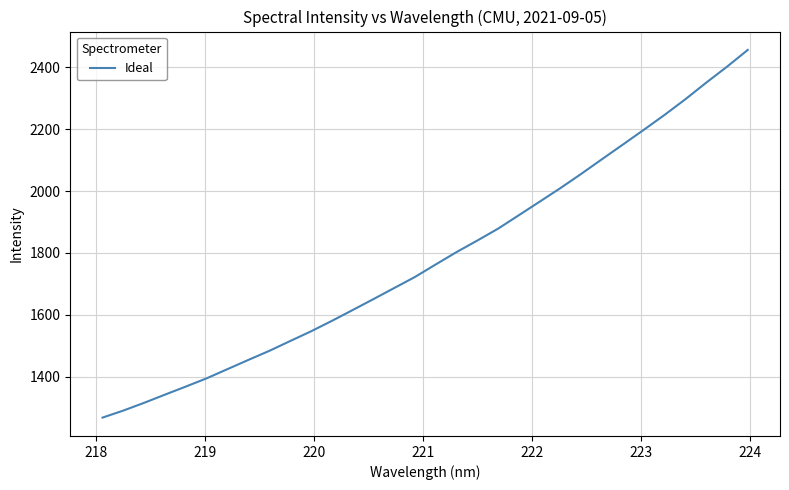

What is the maximum value shown in the chart?

2456.6